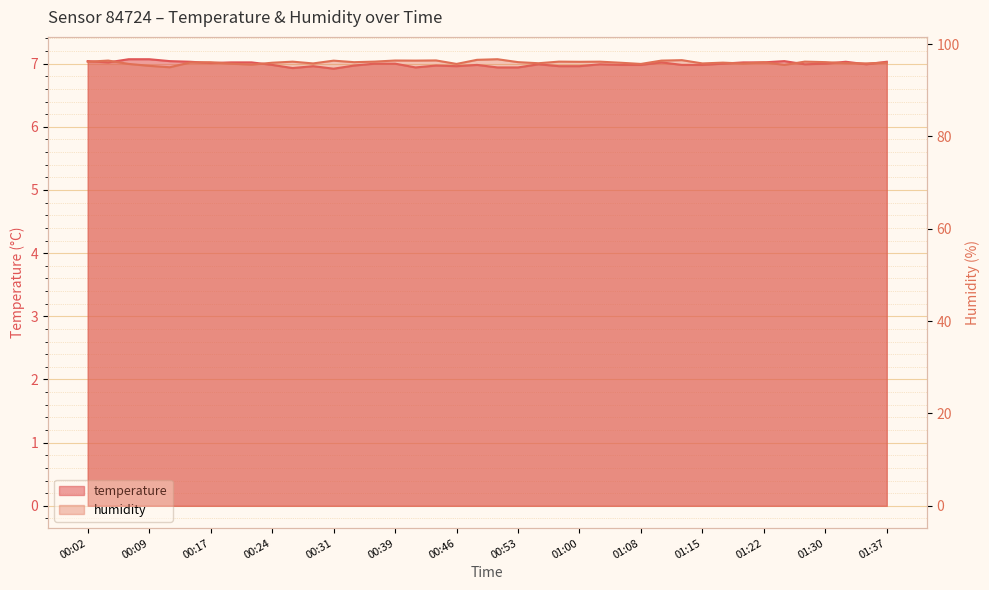

Reading left to right, list all the values displayed in this chart.

temperature: 7.0	7.0	7.1	7.1	7.0	7.0	7.0	7.0	7.0	7.0	6.9	7.0	6.9	7.0	7.0	7.0	6.9	7.0	7.0	7.0	6.9	6.9	7.0	7.0	7.0	7.0	7.0	7.0	7.0	7.0	7.0	7.0	7.0	7.0	7.0	7.0	7.0	7.0	7.0	7.0
humidity: 96.2	96.4	95.7	95.3	95.0	96.0	96.1	95.8	95.6	96.0	96.2	95.8	96.4	96.1	96.2	96.5	96.4	96.5	95.7	96.6	96.7	96.1	95.9	96.2	96.2	96.2	96.0	95.7	96.4	96.5	95.8	96.0	95.8	96.1	95.5	96.2	96.1	95.9	95.8	96.0